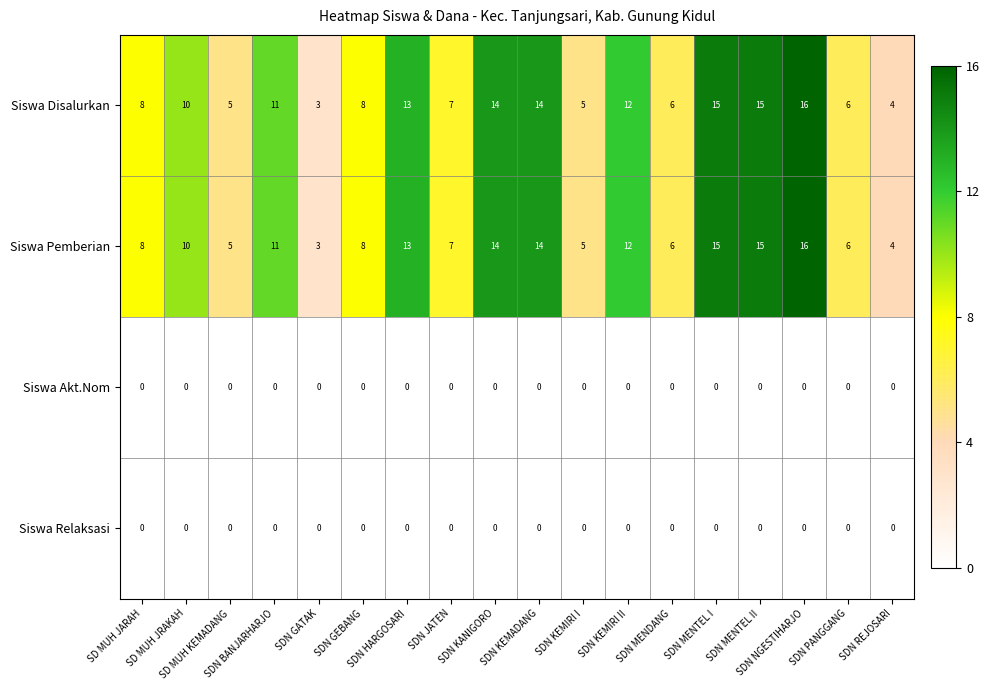

What is the highest value of the Siswa Disalurkan series?

16